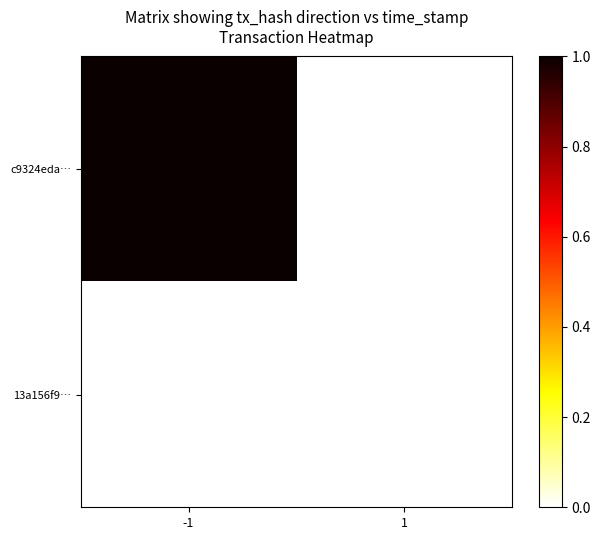

Which series has the largest range (max minus min)?

c9324eda…